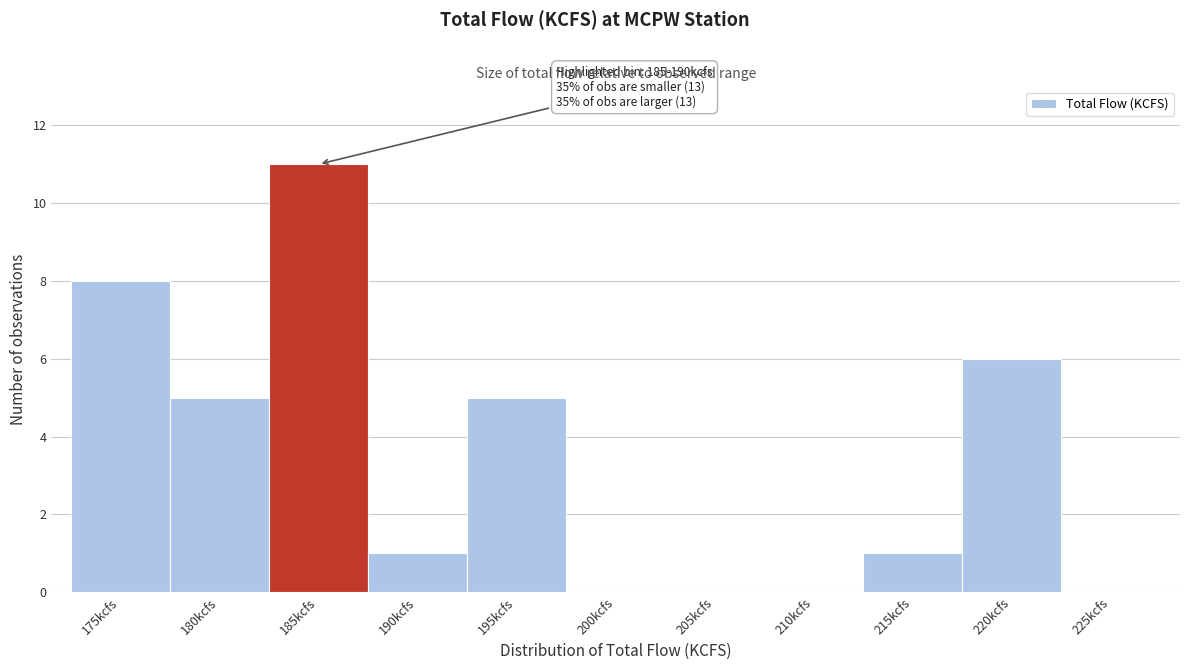

Reading left to right, transcribe all the data shown in this chart.

175kcfs=8	180kcfs=5	185kcfs=11	190kcfs=1	195kcfs=5	200kcfs=0	205kcfs=0	210kcfs=0	215kcfs=1	220kcfs=6	225kcfs=0